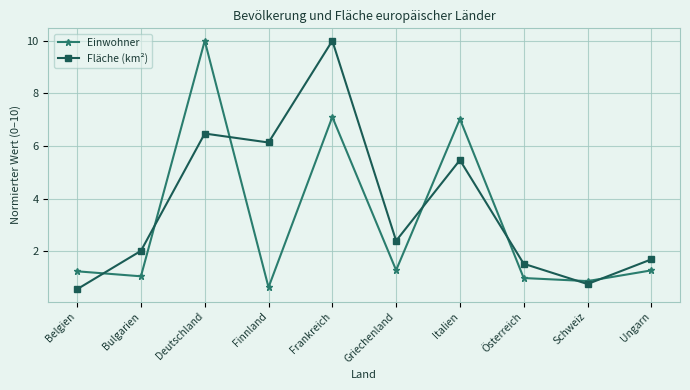

At Bulgarien, list the series in order from largest to smallest.

Fläche (km²), Einwohner